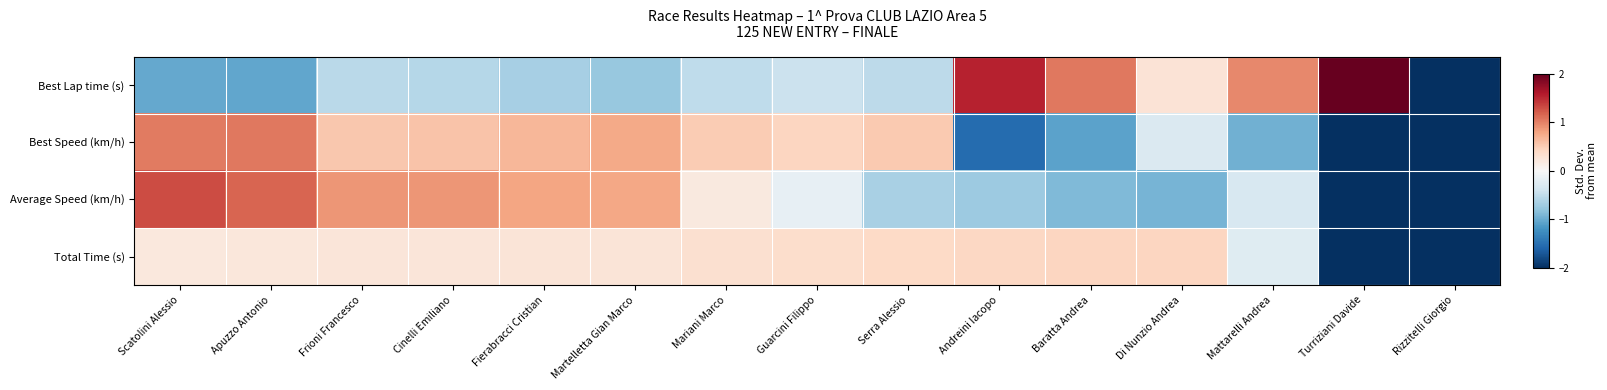

At which category does the chart reach its peak across all series?

Turriziani Davide